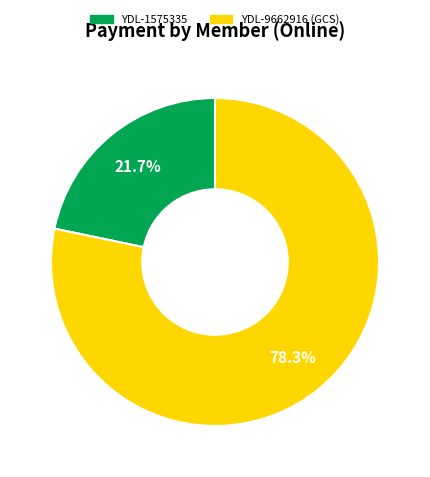

Does any single category account for the majority?

Yes